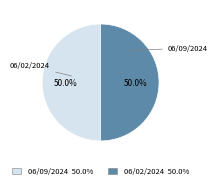

To the nearest percent, what is the difference between the largest and smallest slice percentages?

0%